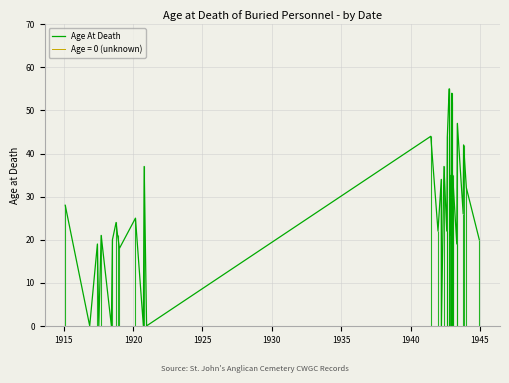

How many points are higher than both their immediate neighbors (excluding endpoints)?

13